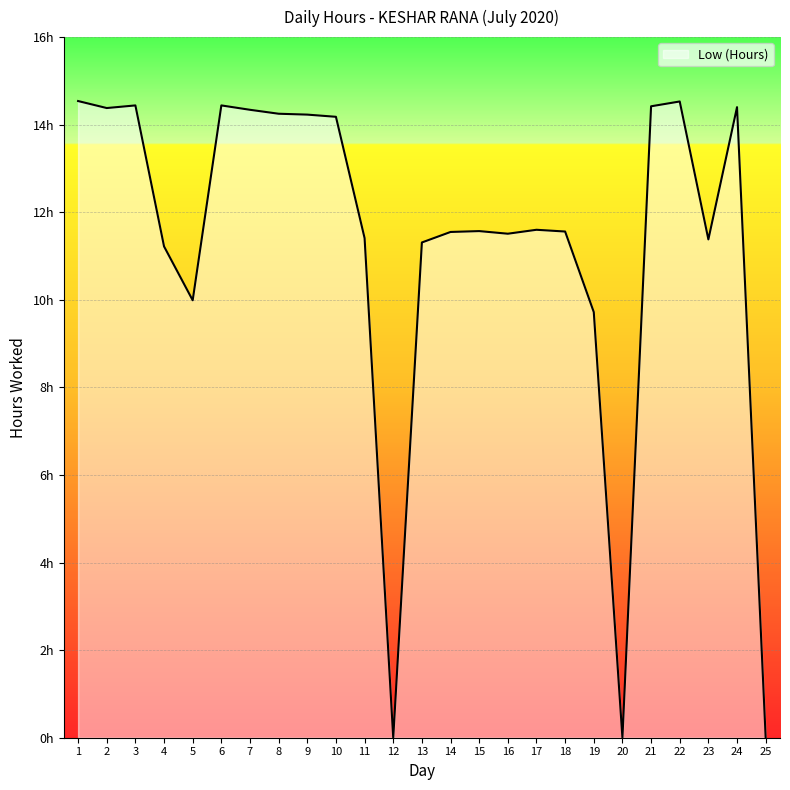

Reading right to left, transcribe all the data shown in this chart.

25=0.0	24=14.4	23=11.4	22=14.5	21=14.4	20=0.0	19=9.7	18=11.6	17=11.6	16=11.5	15=11.6	14=11.6	13=11.3	12=0.0	11=11.4	10=14.2	9=14.2	8=14.2	7=14.3	6=14.4	5=10.0	4=11.2	3=14.4	2=14.4	1=14.5